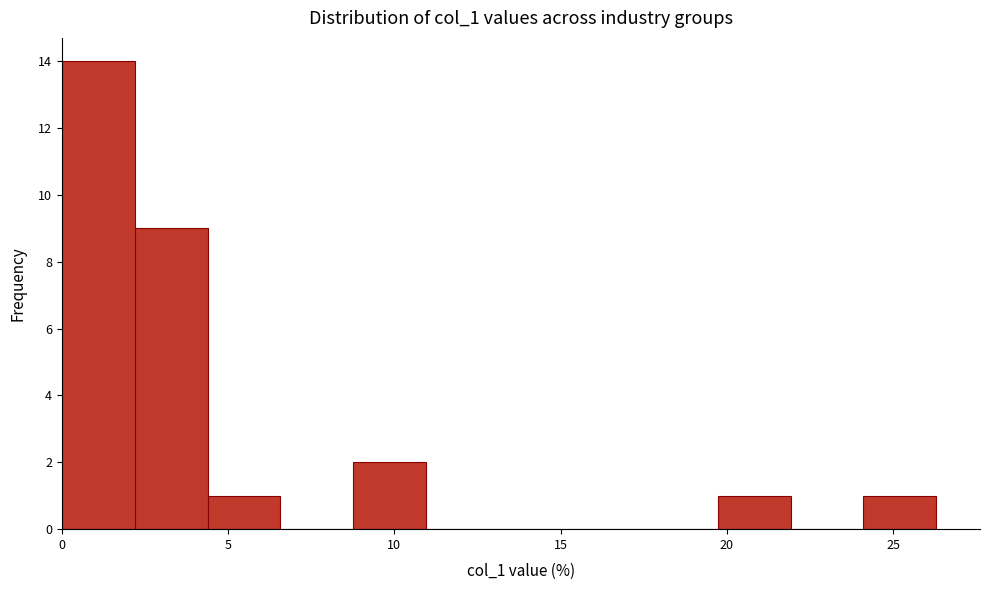

Over which range of the x-axis is the bar tallest?

0.0 to 2.0